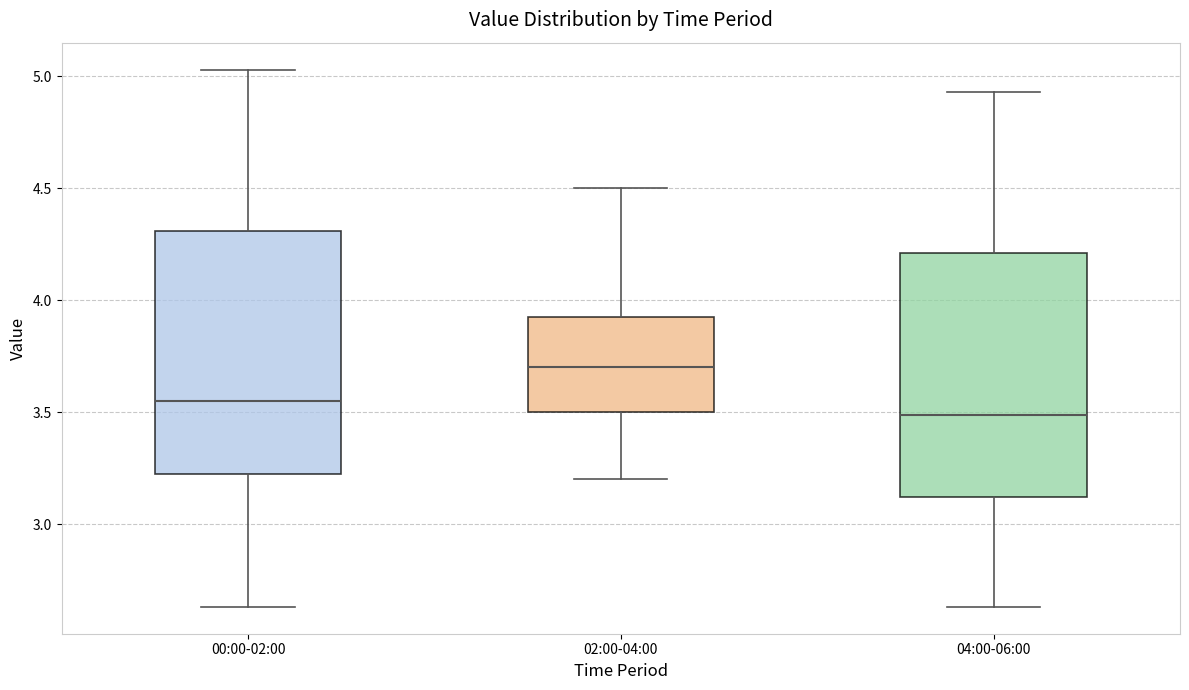

Reading left to right, read every box against the y-axis: the position of its median line, the range the box covers, and the ends of its whiskers. The values are not printed on the chart, so give them approximately, as read against the axis.

00:00-02:00: median 3.55, box 3.20 to 4.30, whiskers 2.65 to 5.05
02:00-04:00: median 3.70, box 3.50 to 3.95, whiskers 3.20 to 4.50
04:00-06:00: median 3.50, box 3.10 to 4.20, whiskers 2.65 to 4.95